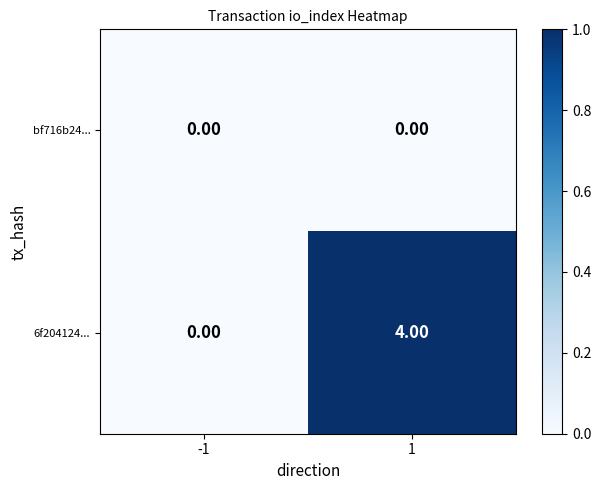

How many distinct data groups are displayed?

2